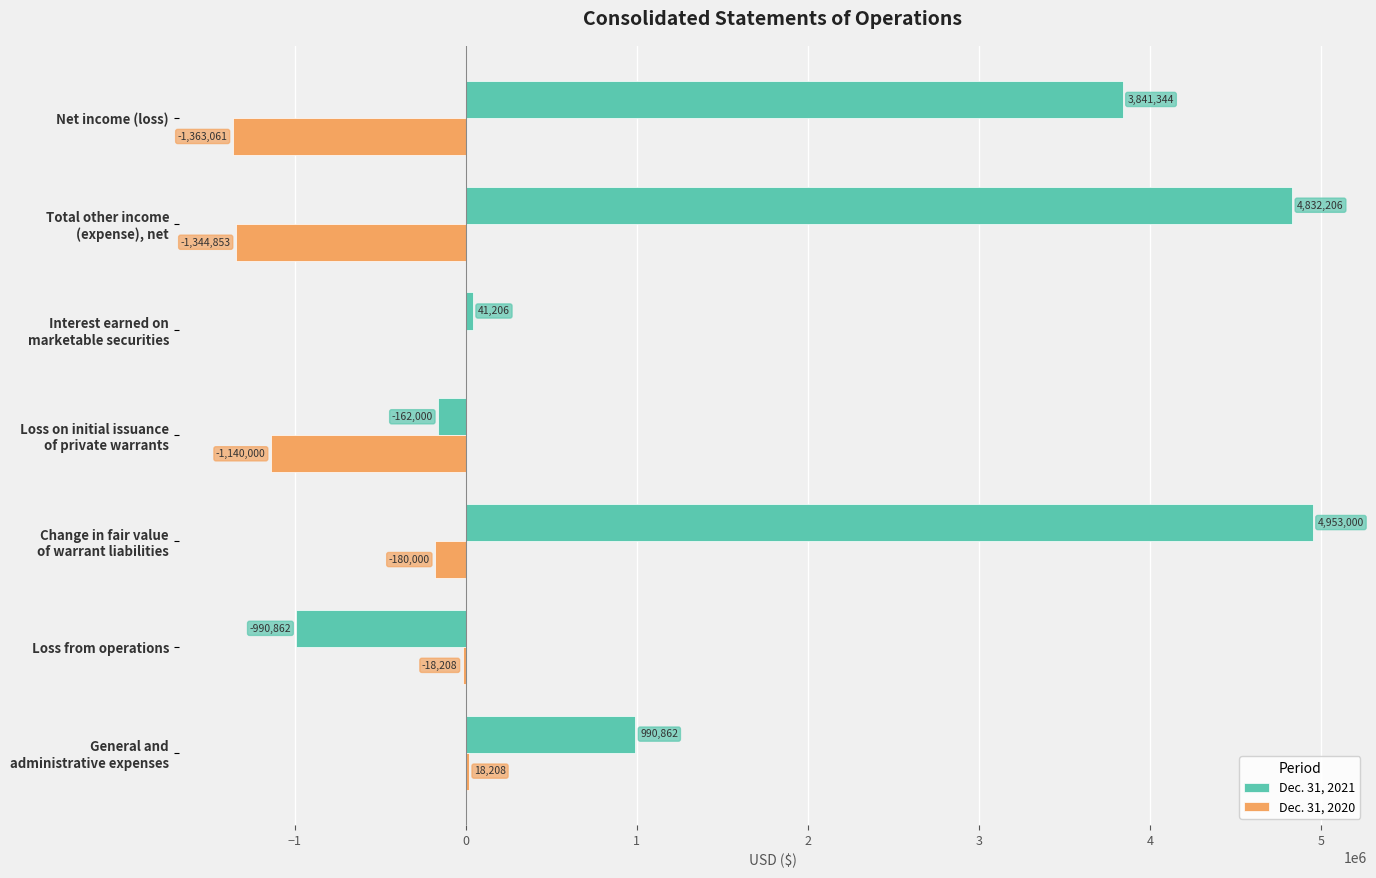

The value of Dec. 31, 2021 at Loss from operations is -436657. True or false?

False